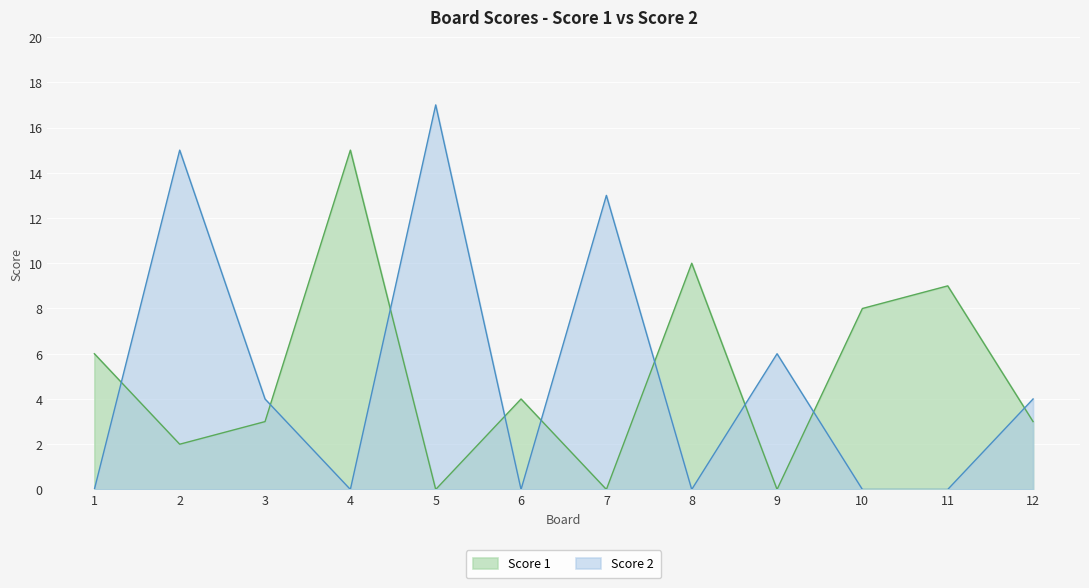

Rank the series by their maximum value, from lowest to highest.

Score 1, Score 2